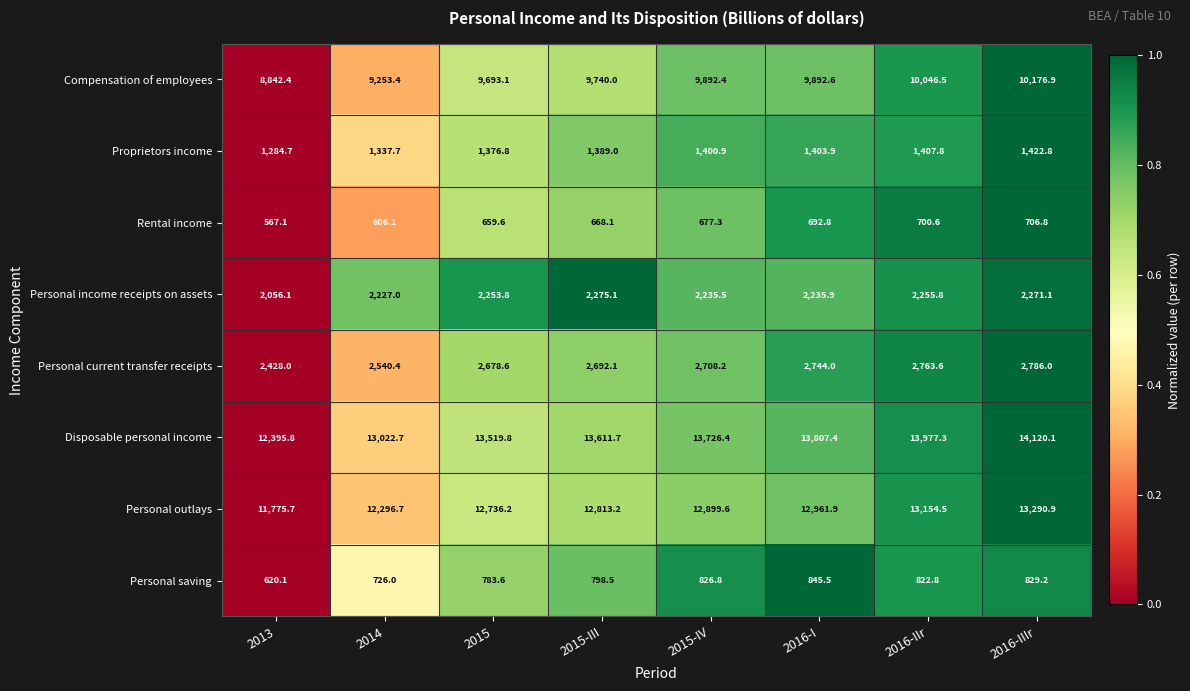

How many values in the Personal outlays series exceed 12899?

4